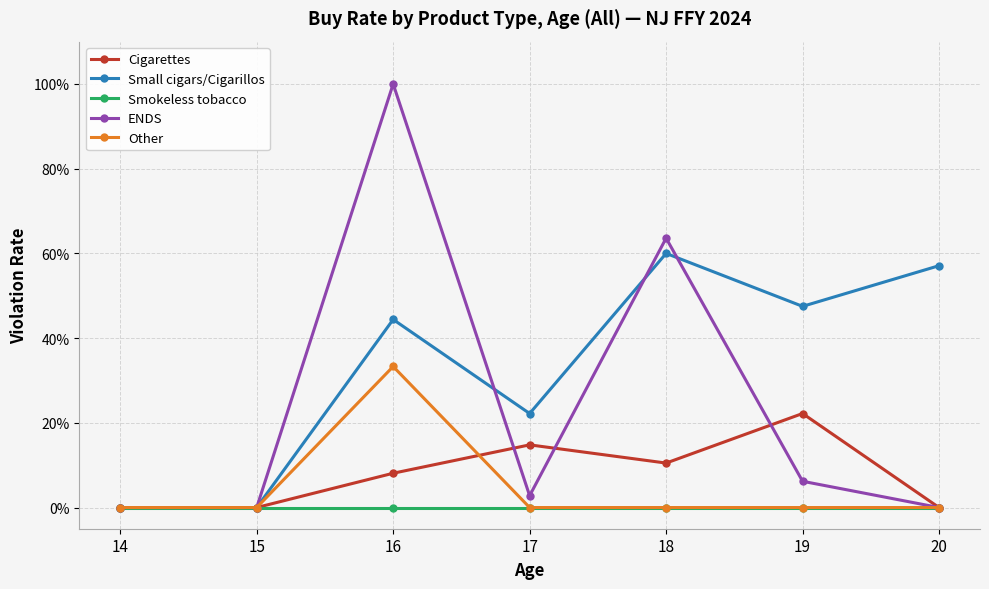

At how many categories does at least one series exceed 0?

5